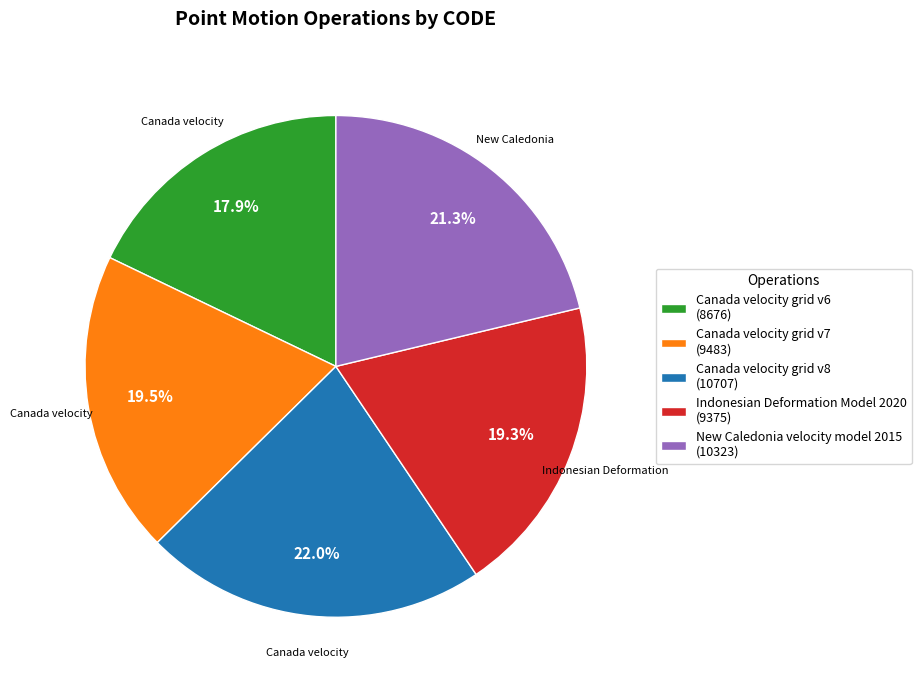

To the nearest percent, what is the average slice percentage?

20%